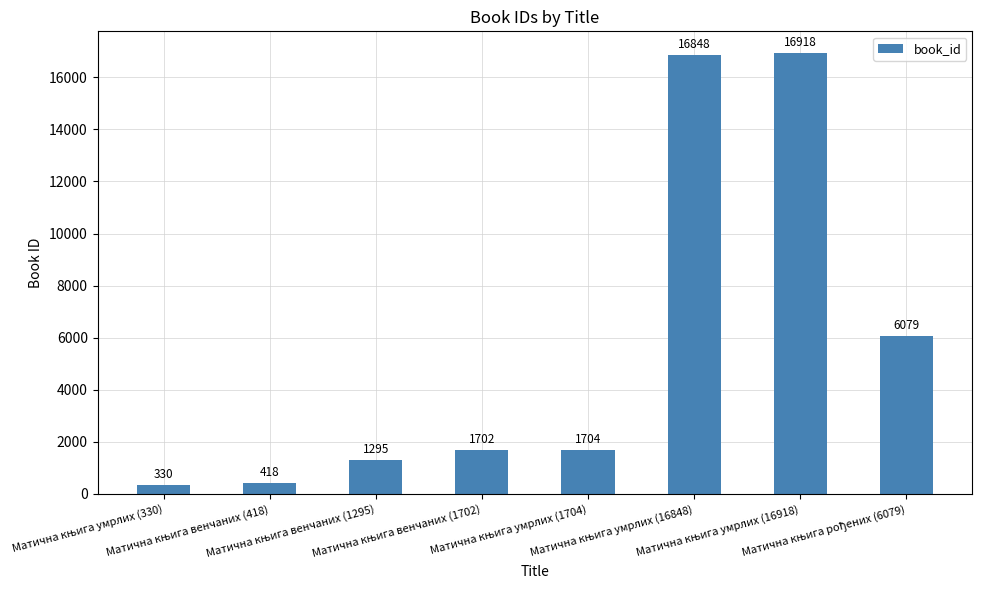

What is the greatest value displayed?

16918